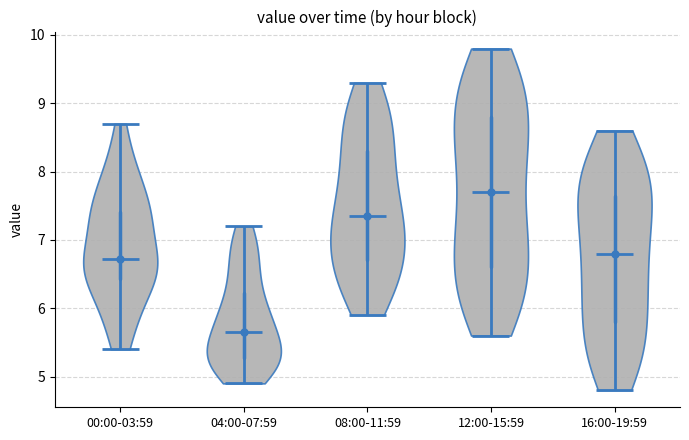

Where does the median line of the violin for 16:00-19:59 sit on the y-axis? The values are not printed on the chart, so give them approximately, as read against the axis.

6.8